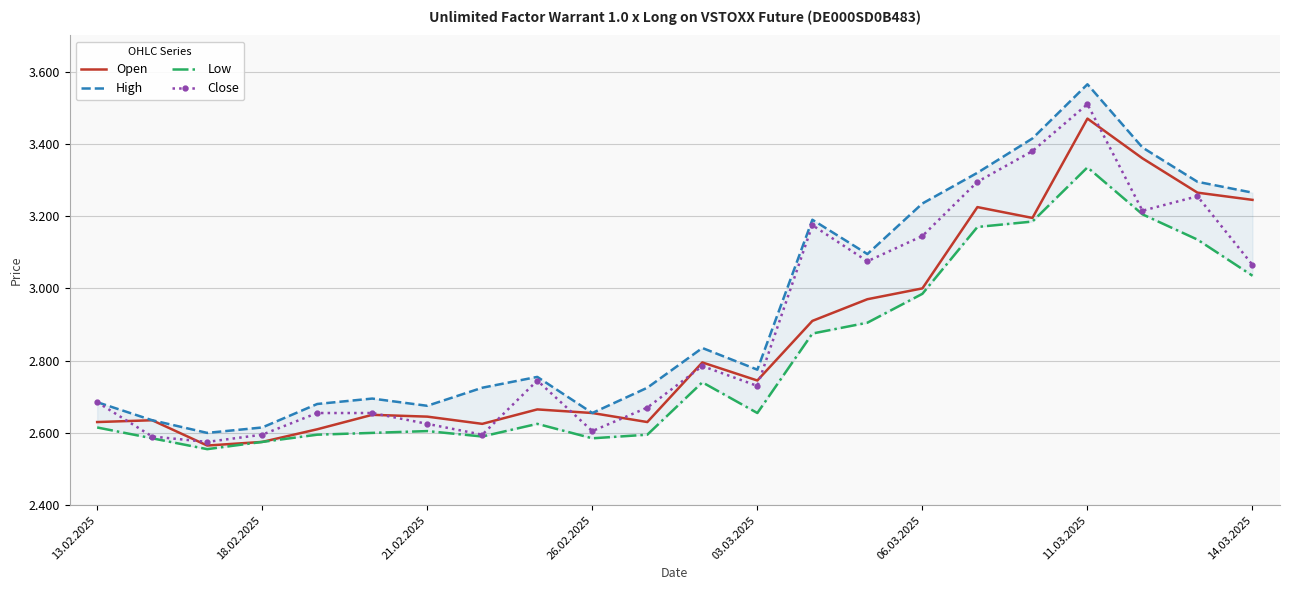

Rank the series at 26.02.2025 from highest to lowest value.

Open, High, Close, Low